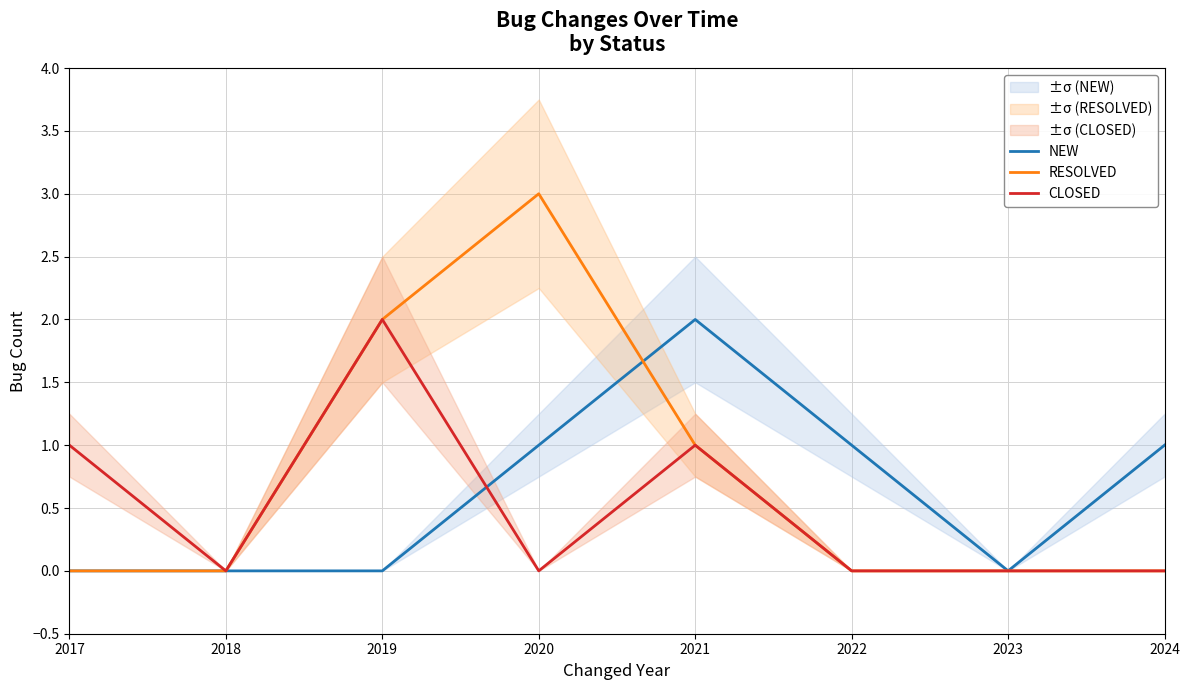

True or false: RESOLVED and CLOSED cross at least once.

False